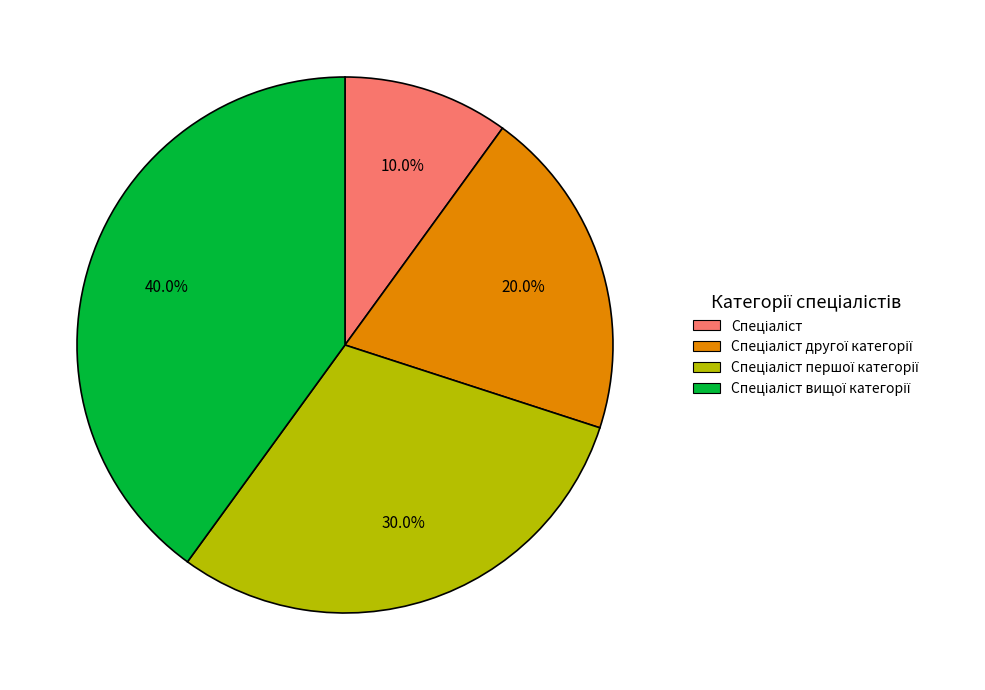

Is there a majority slice in this chart?

No